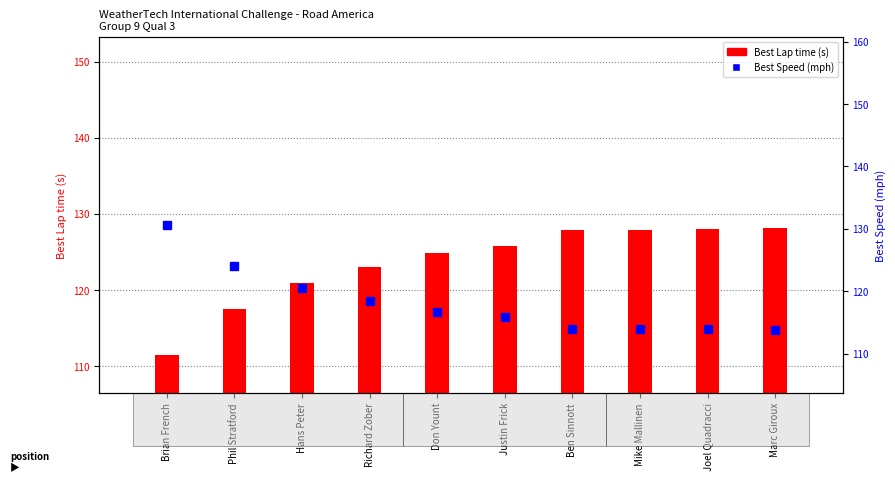

What is the spread (max minus min) of values at Mike Mallinen?

14.0